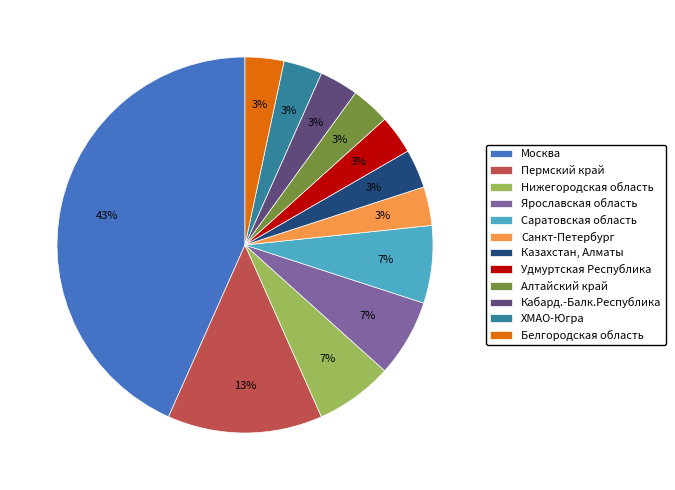

To the nearest percent, what is the difference between the Ярославская область and Москва slice percentages?

37%